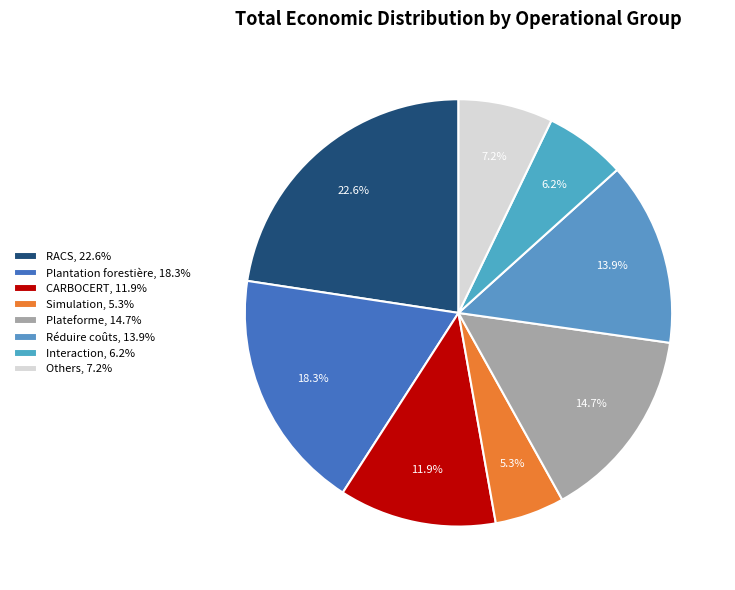

How many segments does this pie chart have?

8